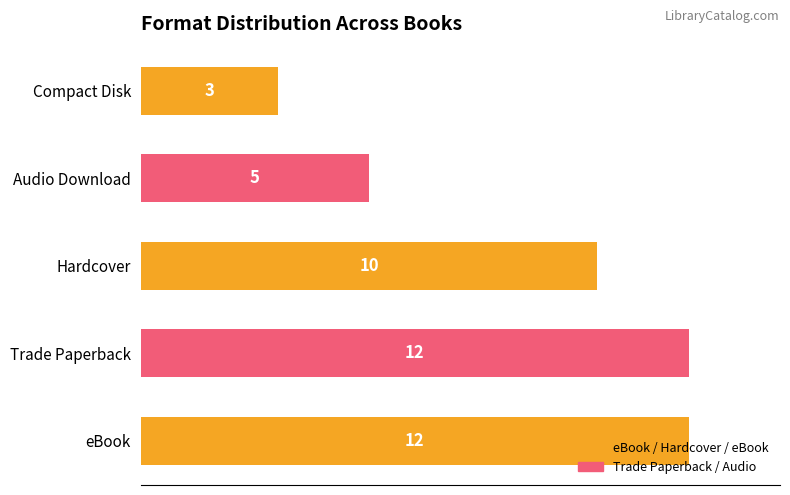

Are the bars grouped side by side (vs. stacked)?

No